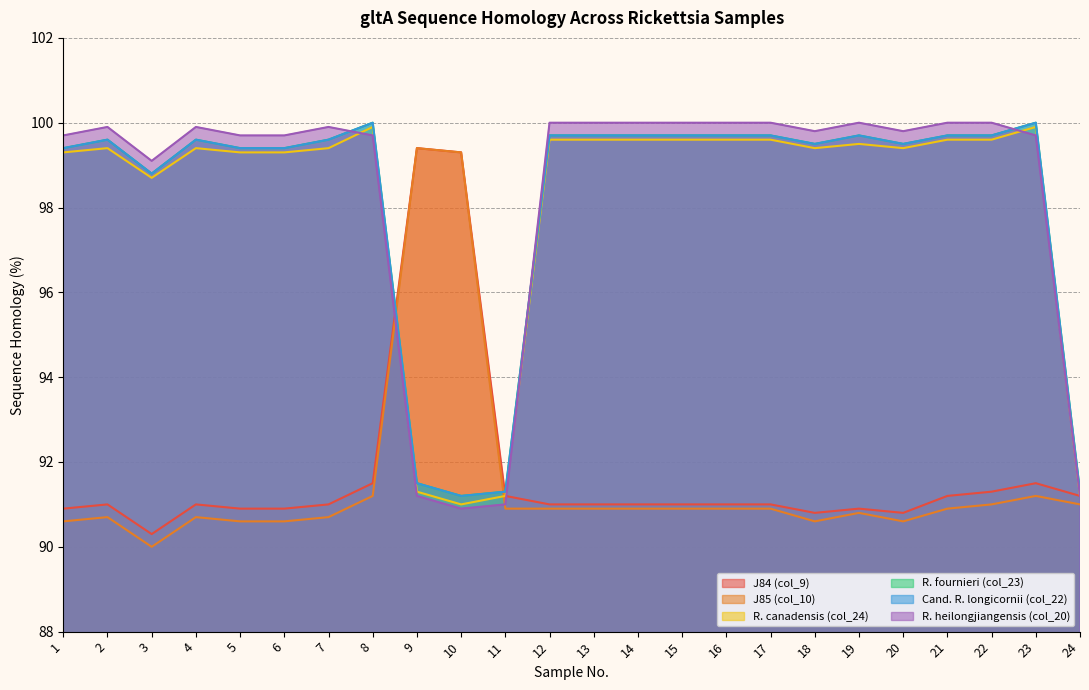

What are all the series names shown in the legend?

J84 (col_9), J85 (col_10), R. canadensis (col_24), R. fournieri (col_23), Cand. R. longicornii (col_22), R. heilongjiangensis (col_20)